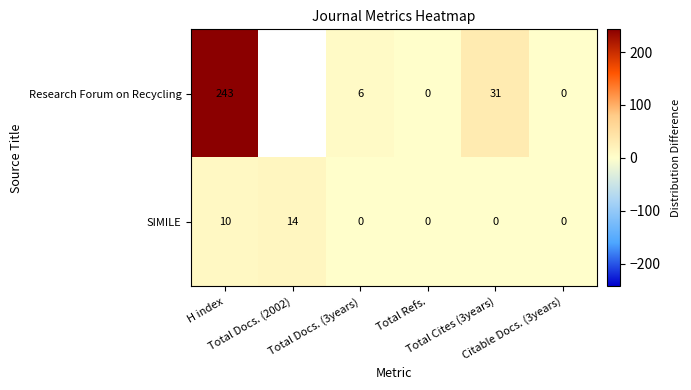

What is the highest value of the SIMILE series?

14